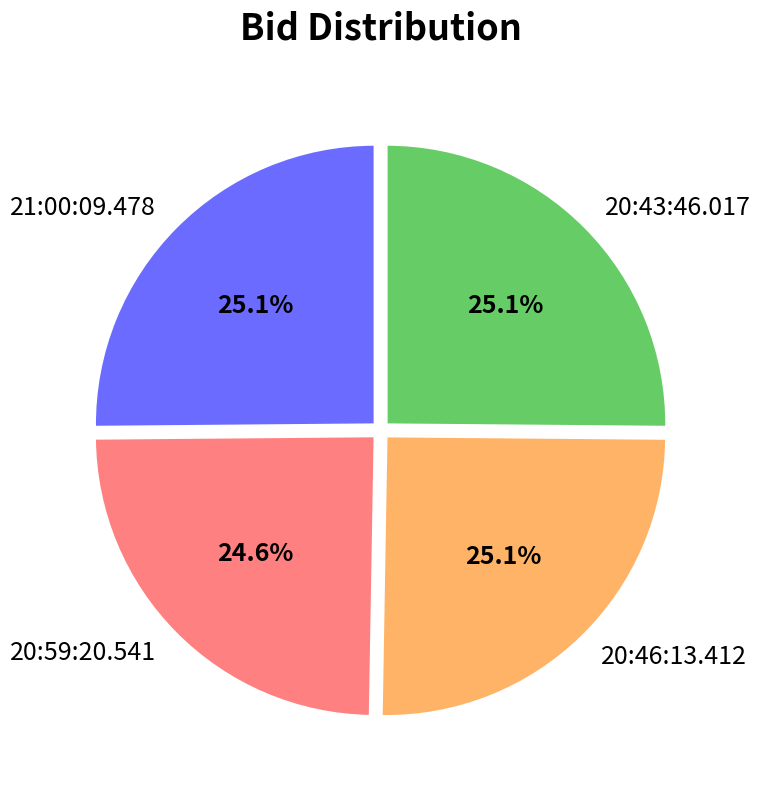

Which slice is the smallest?

20:59:20.541